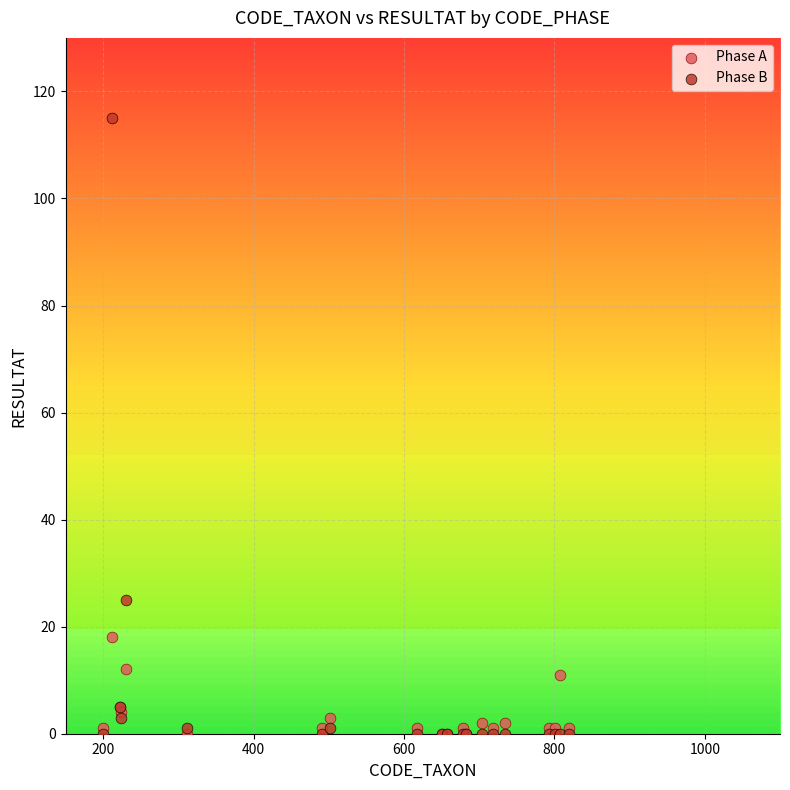

What are all the series names shown in the legend?

Phase A, Phase B